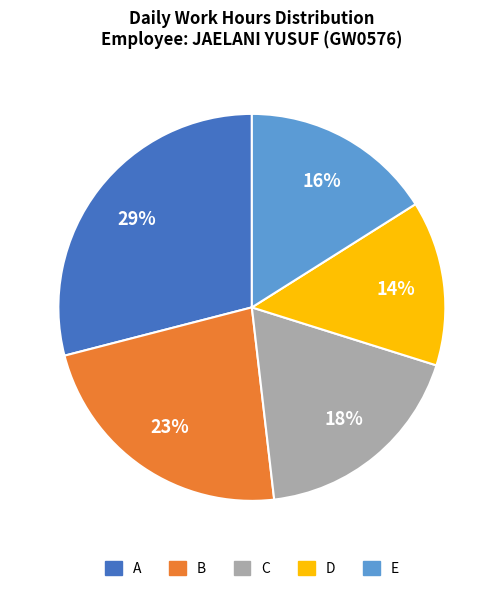

To the nearest percent, what is the difference between the largest and smallest slice percentages?

15%